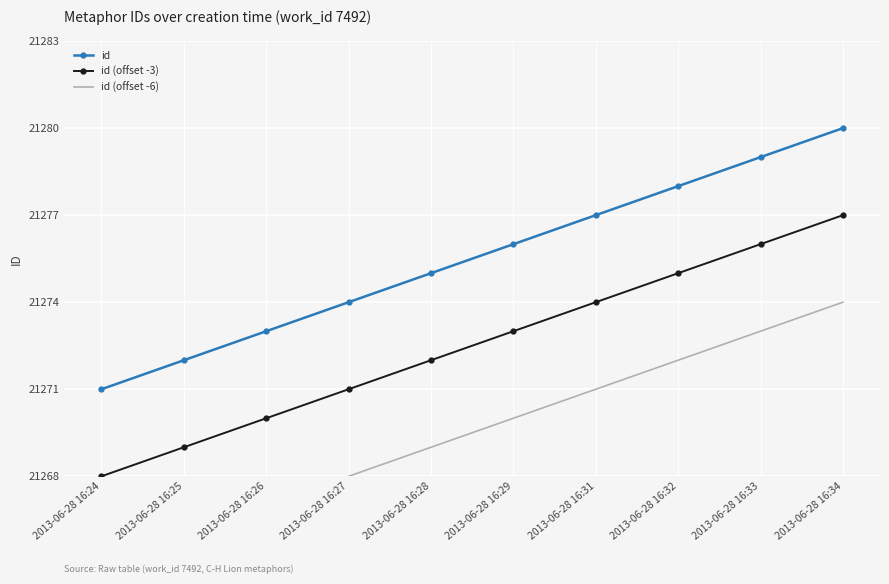

How many lines are shown in the chart?

3